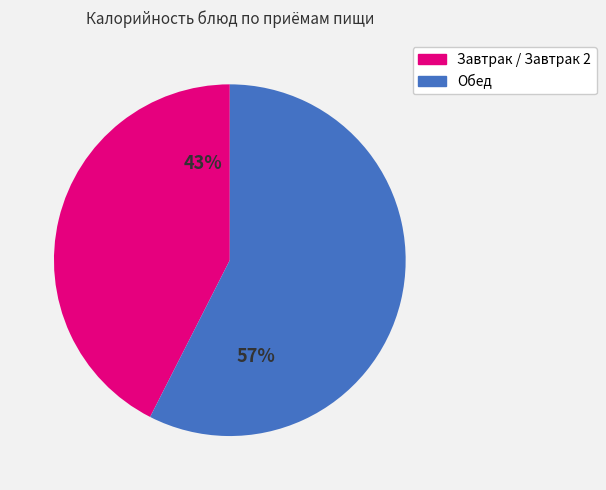

To the nearest percent, what is the average slice percentage?

50%